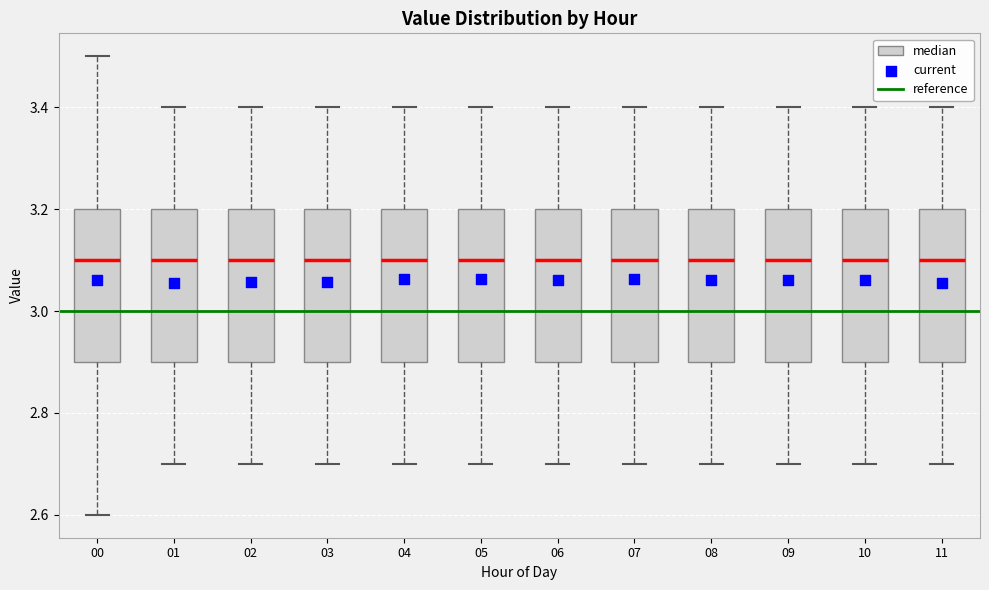

Where does the median line of the box at x = 10 sit on the y-axis? The values are not printed on the chart, so give them approximately, as read against the axis.

3.1